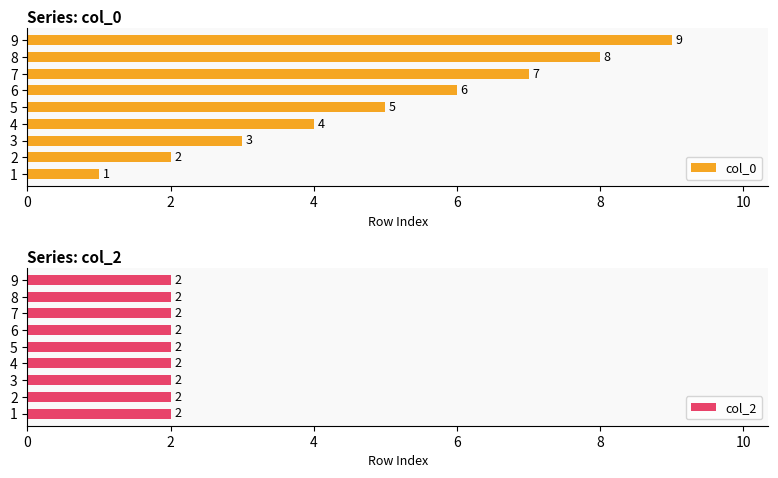

What is the average value of the col_0 series?

5